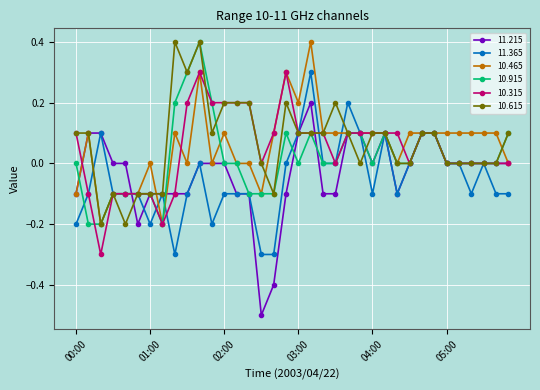

What is the difference between the maximum and minimum values in the 10.915 series?

0.6